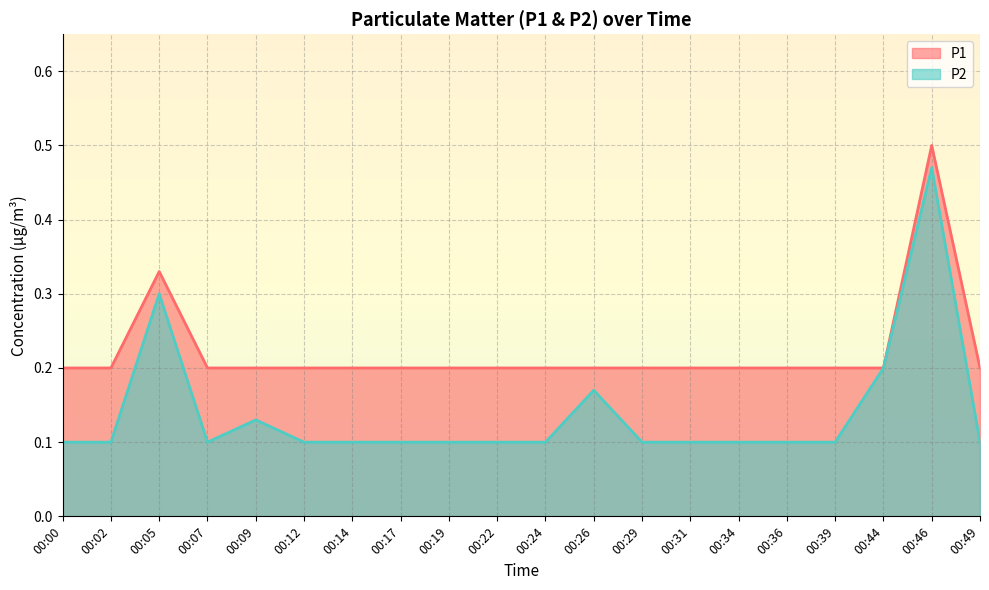

Which series changed the most between 00:07 and 00:36?

P1